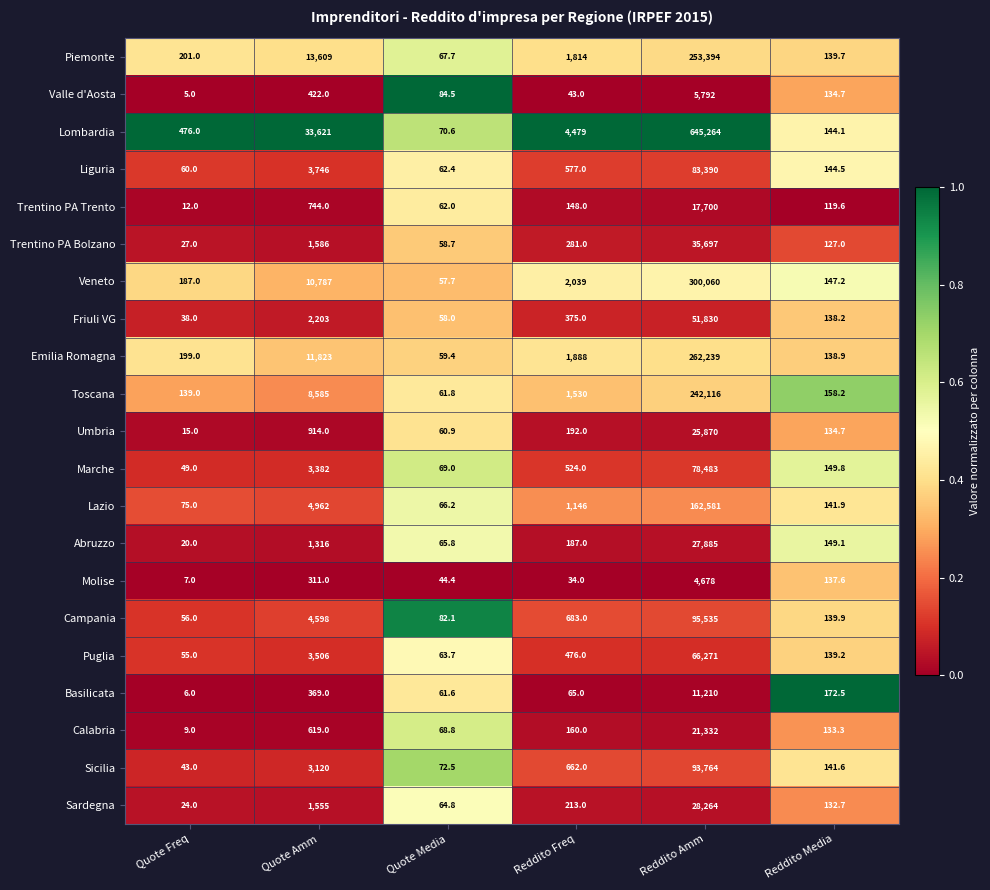

At which category is the sum across all series the highest?

Reddito Amm